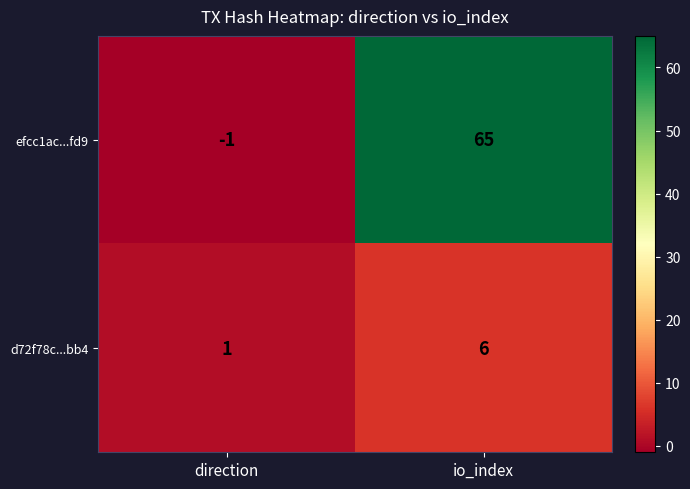

Which series has the largest total across all categories?

efcc1ac...fd9